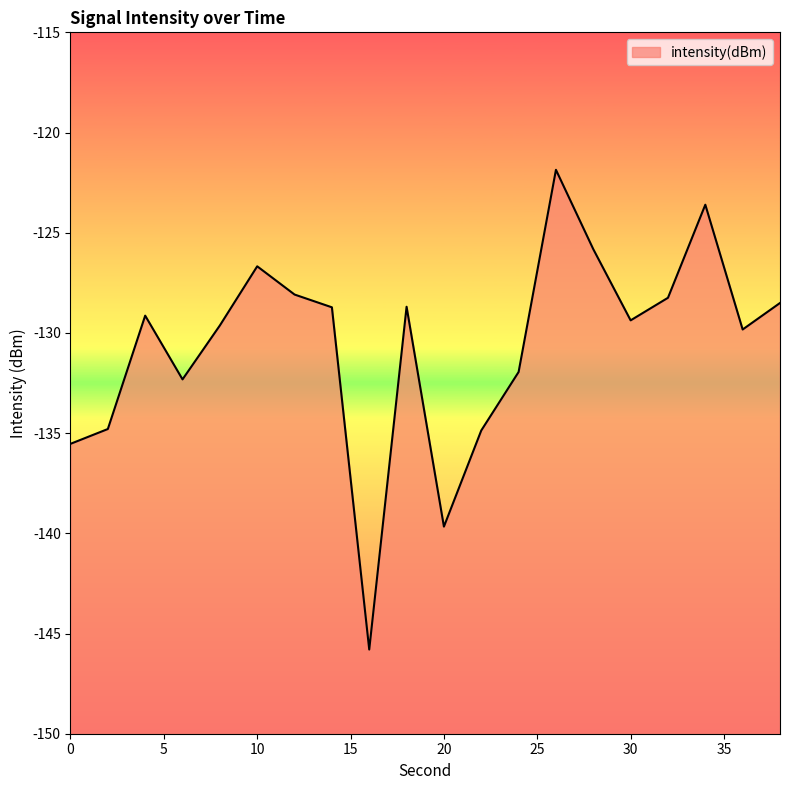

What is the change in value from 22 to 30?

+5.5